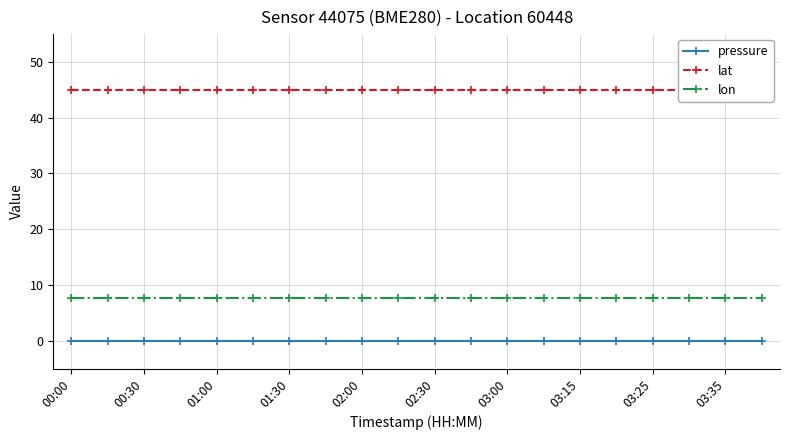

Rank the series by their average value, from lowest to highest.

pressure, lon, lat